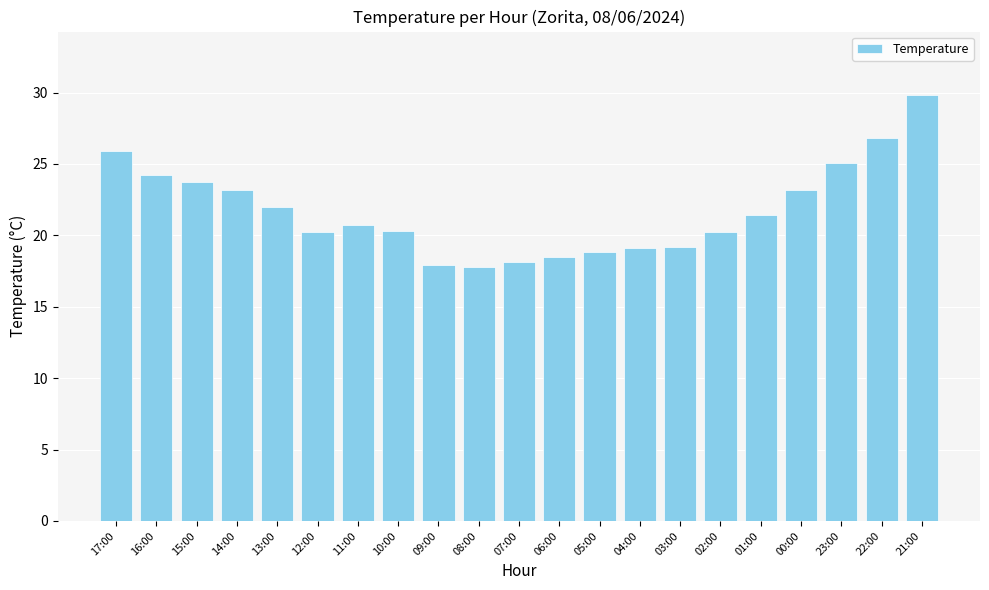

What is the label of the 13th bar from the right?

09:00